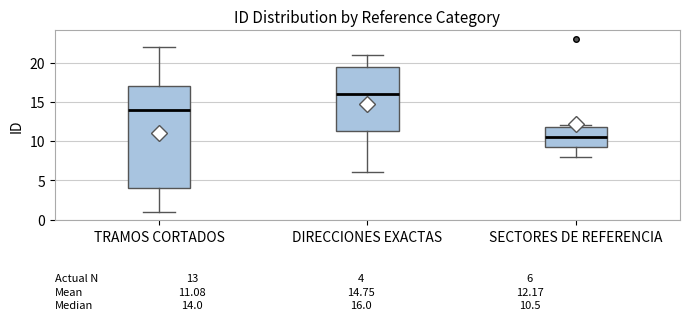

Which box's median line is the highest?

DIRECCIONES EXACTAS